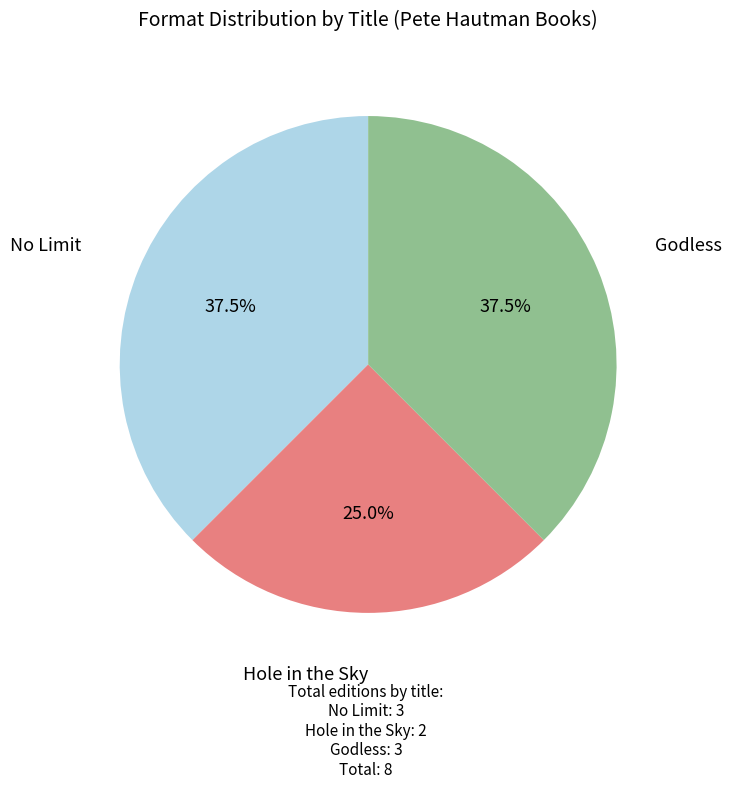

Is there any slice that represents more than half of the pie?

No